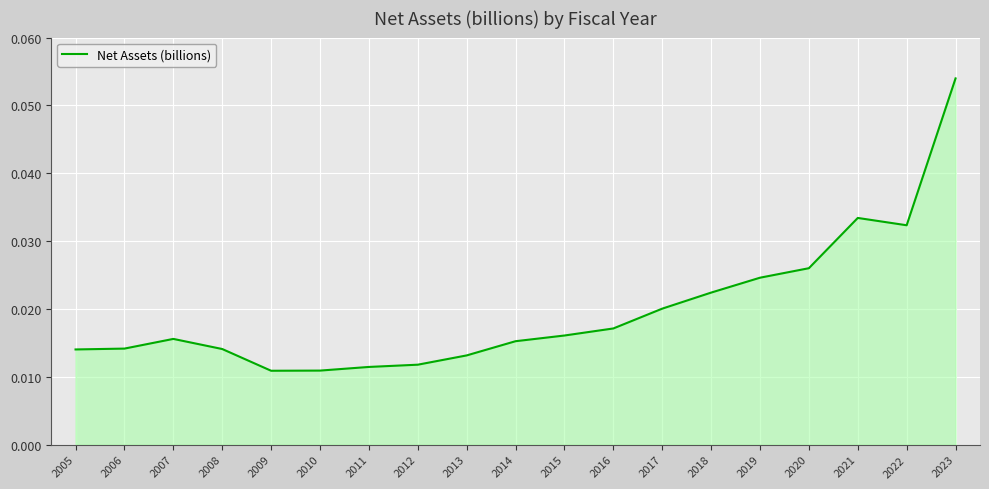

True or false: there are more than 0 points higher than both neighbors.

True